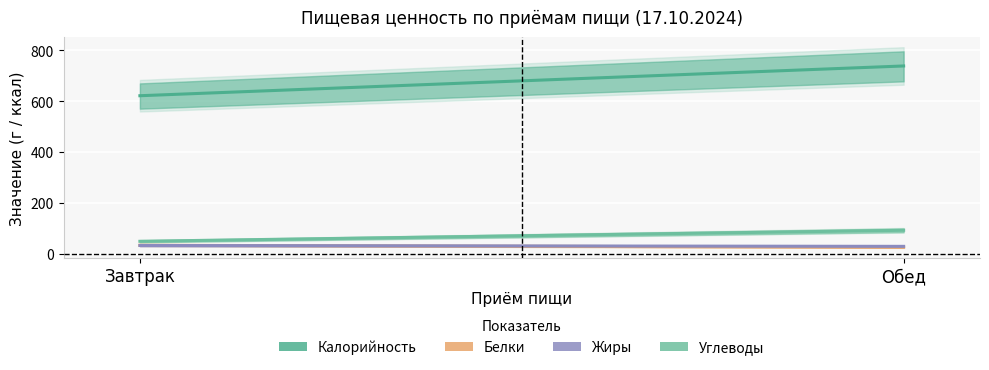

Reading left to right, list all the values displayed in this chart.

Калорийность: Завтрак=621.7	Обед=738.8
Белки: Завтрак=33.1	Обед=25.3
Жиры: Завтрак=32.2	Обед=28.9
Углеводы: Завтрак=48.7	Обед=92.2